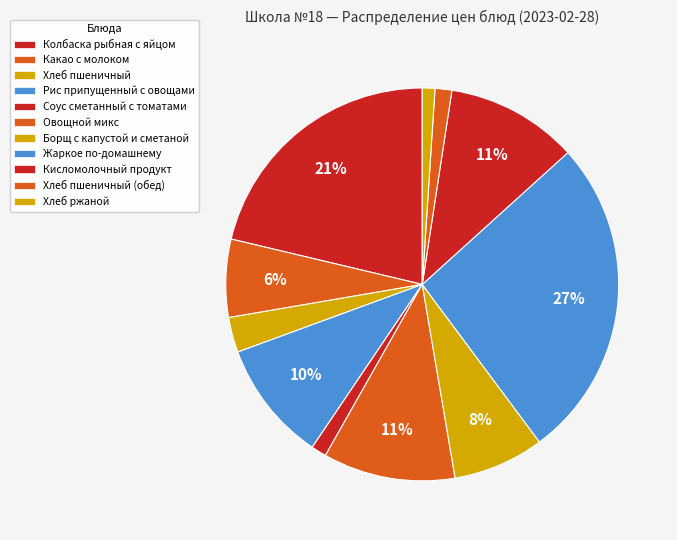

How many slices are in this pie chart?

11